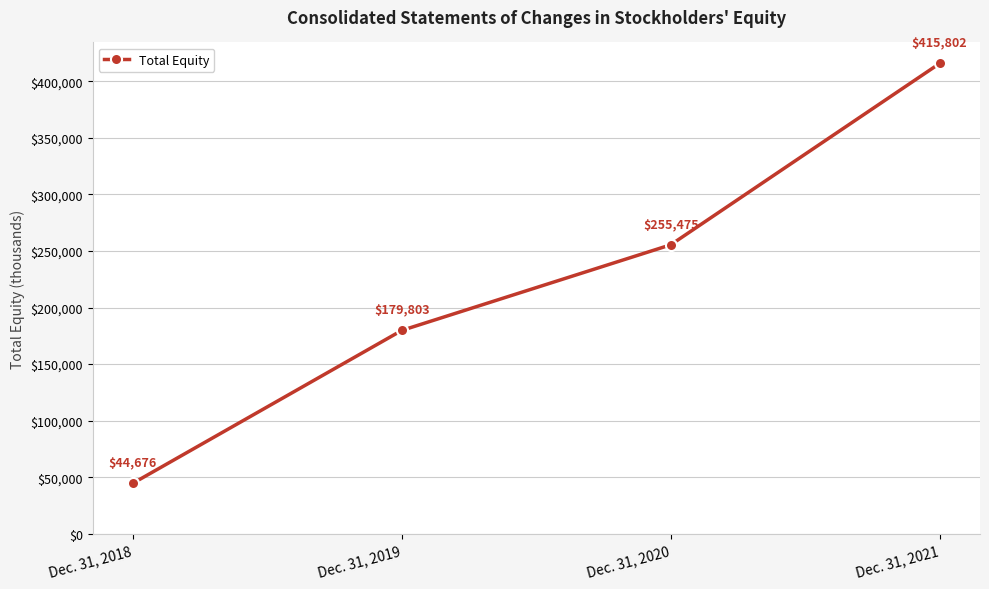

Rank the categories by value from highest to lowest.

Dec. 31, 2021, Dec. 31, 2020, Dec. 31, 2019, Dec. 31, 2018